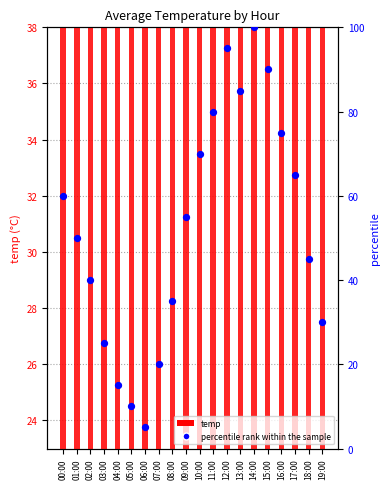

Which series has the largest total across all categories?

percentile rank within the sample